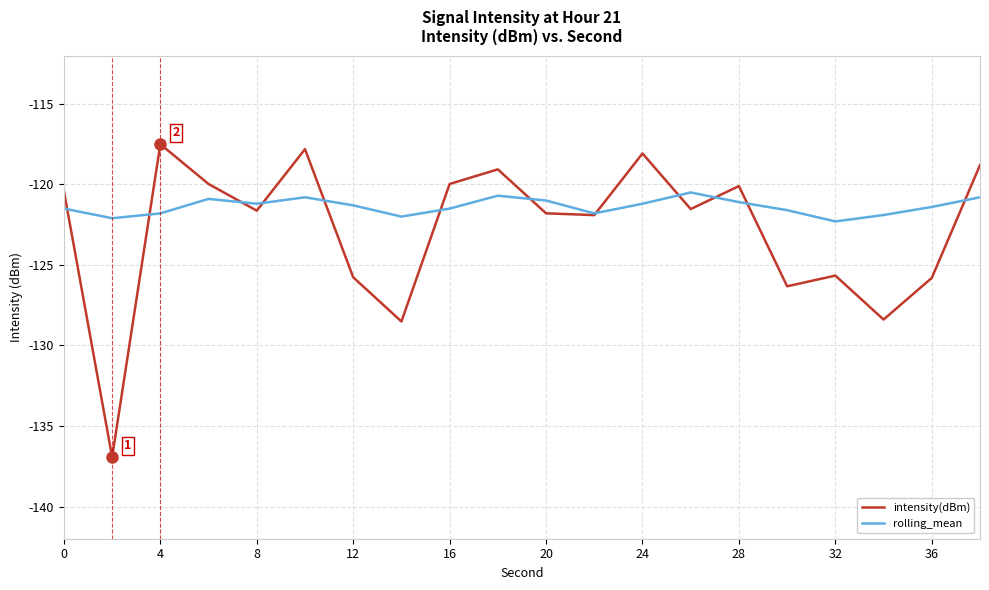

How many lines are shown in the chart?

2